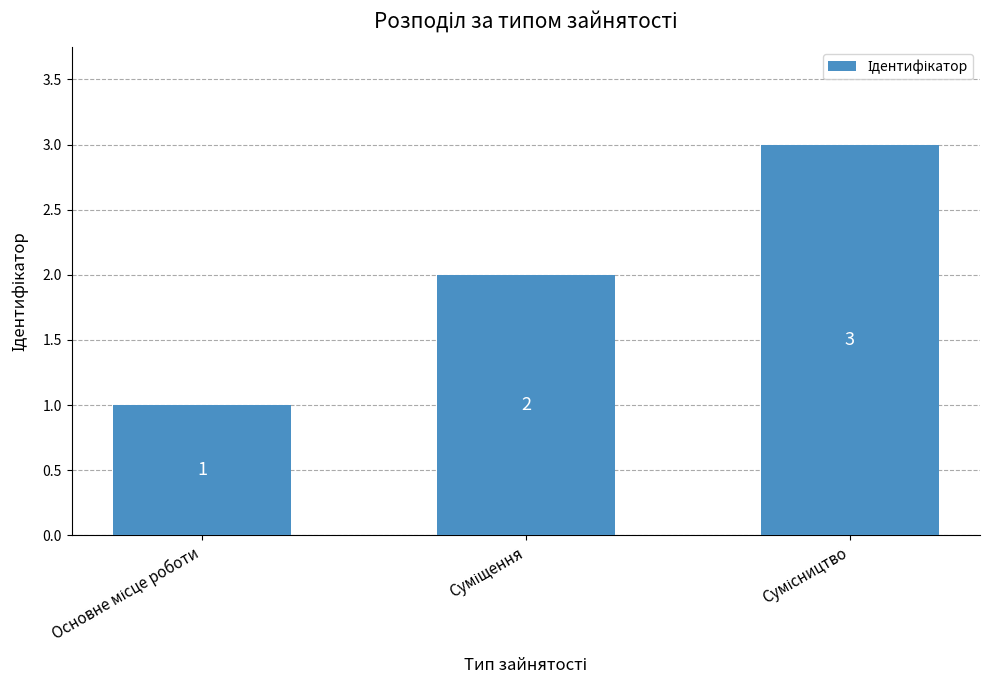

Count the values in the range 1 to 3.

3